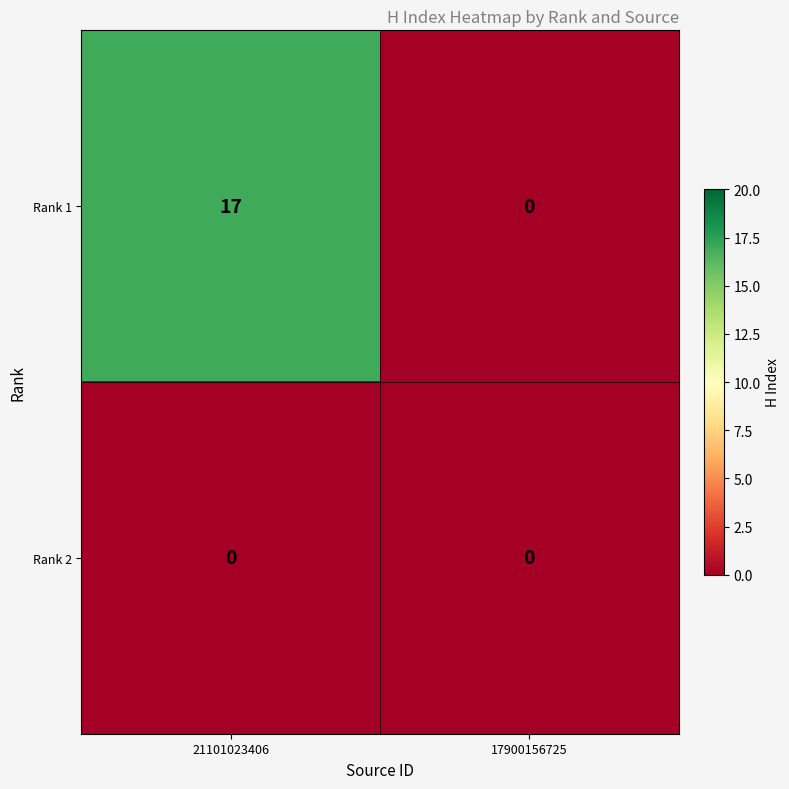

List the series in order of their overall mean, lowest first.

Rank 2, Rank 1